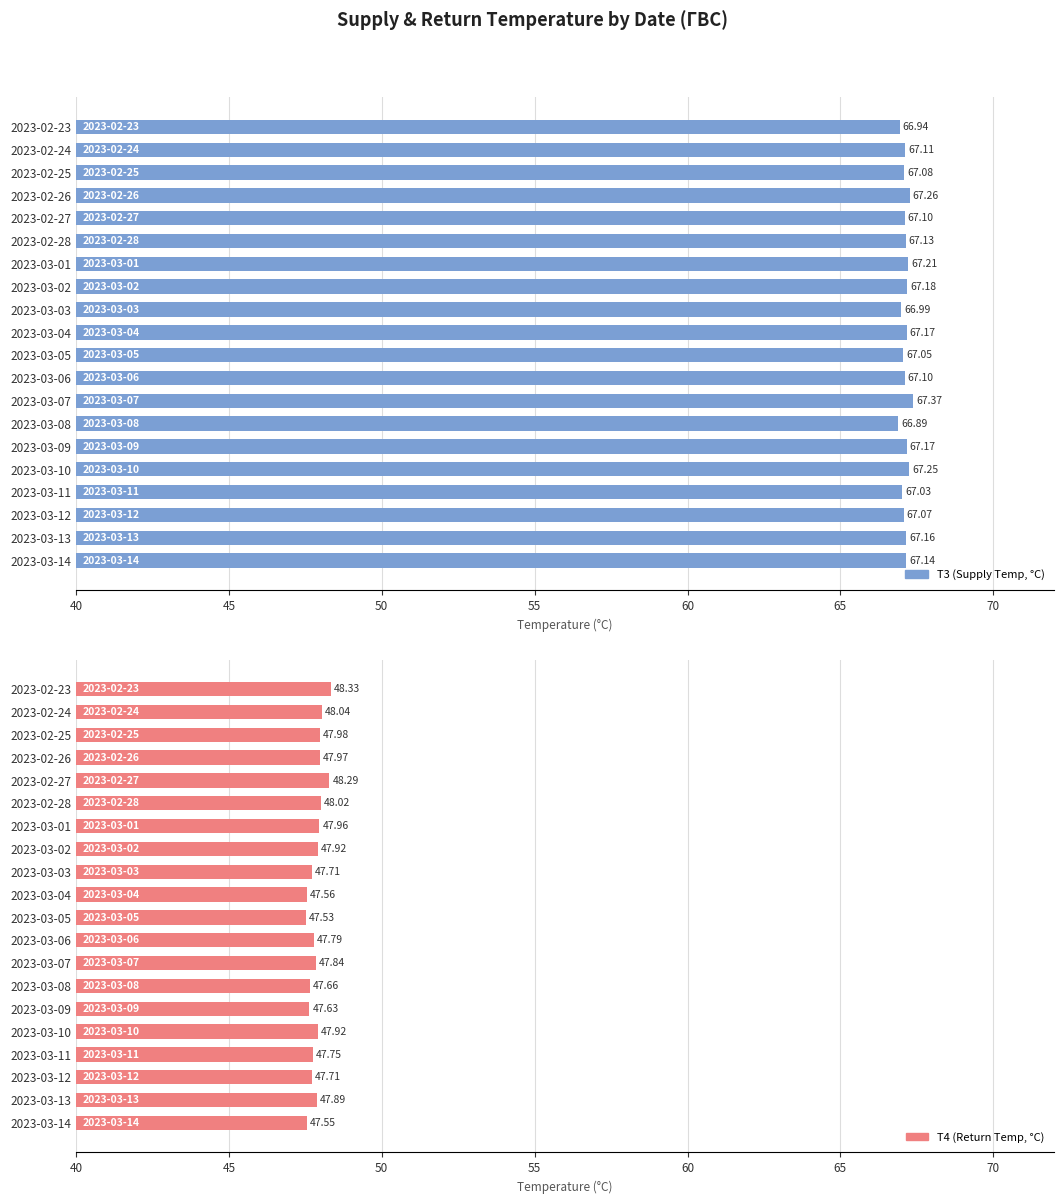

Where is T3 (Supply Temp, °C) nearest to the value 67?

2023-03-03